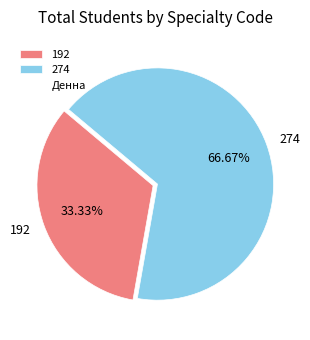

What percentage is the 274 slice, to the nearest percent?

67%